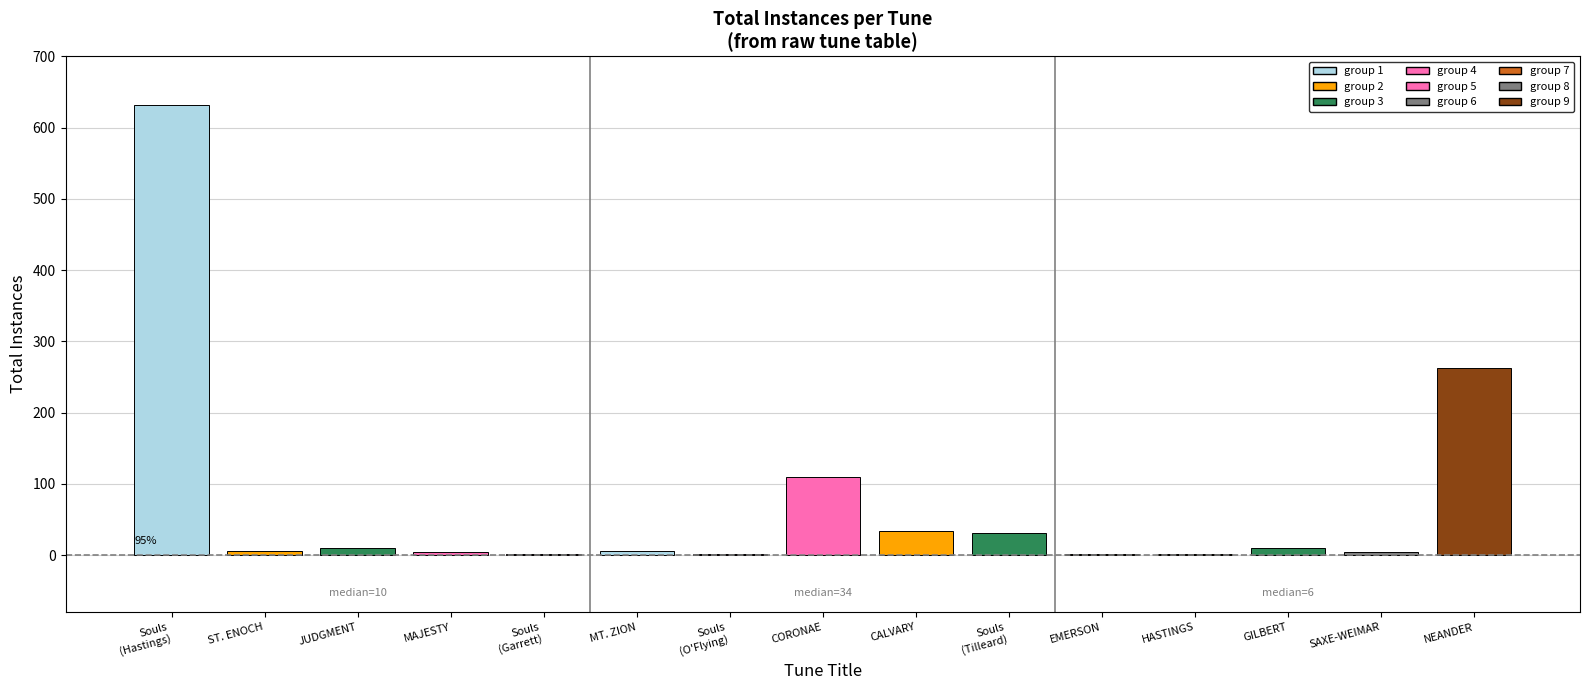

Count the number of data series in this chart.

1